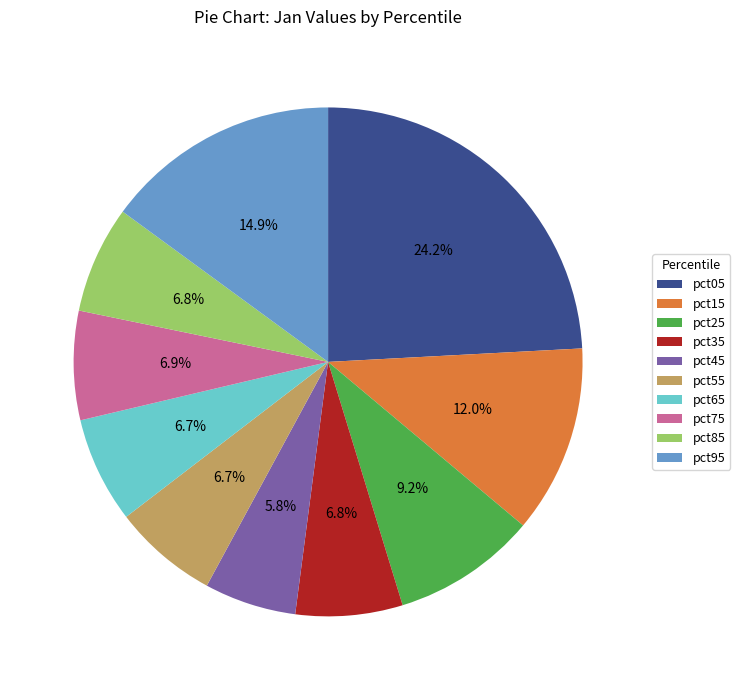

What is the total percentage of pct15 and pct85?

18.8%